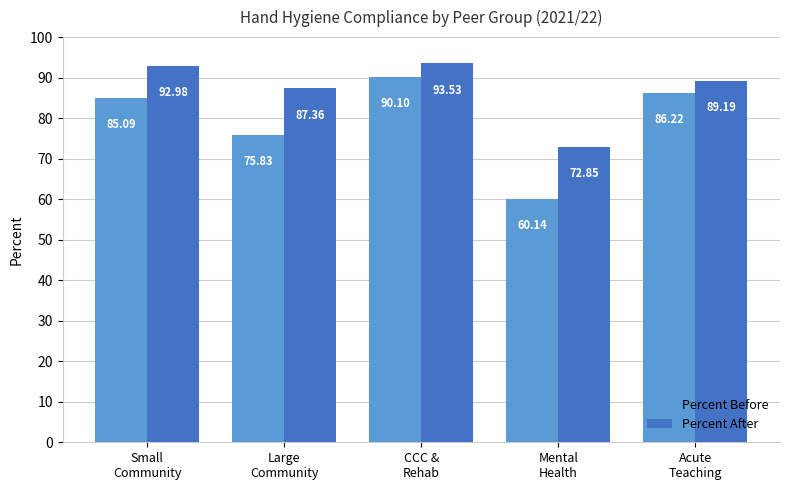

Between Large
Community and Acute
Teaching, which series saw the biggest shift?

Percent Before